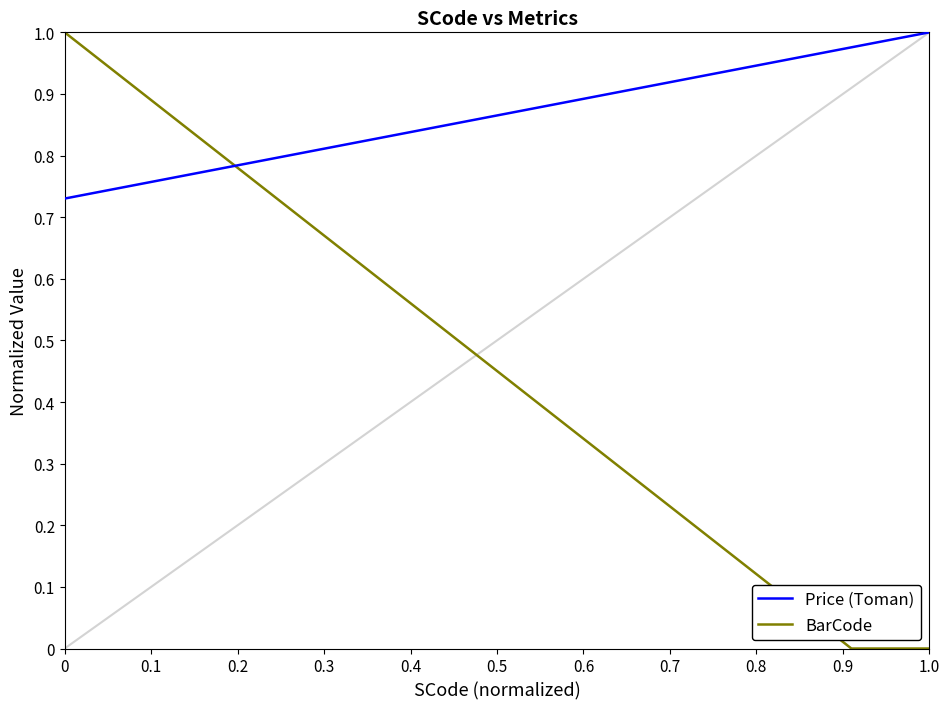

Which series has the largest total across all categories?

Price (Toman)